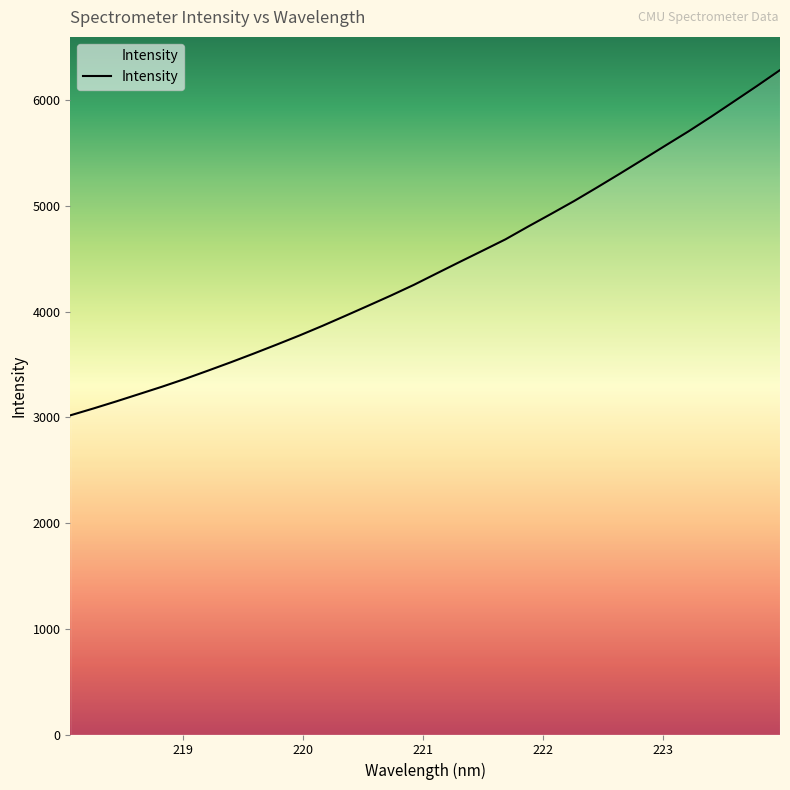

Does the chart display data point markers on the line(s)?

No